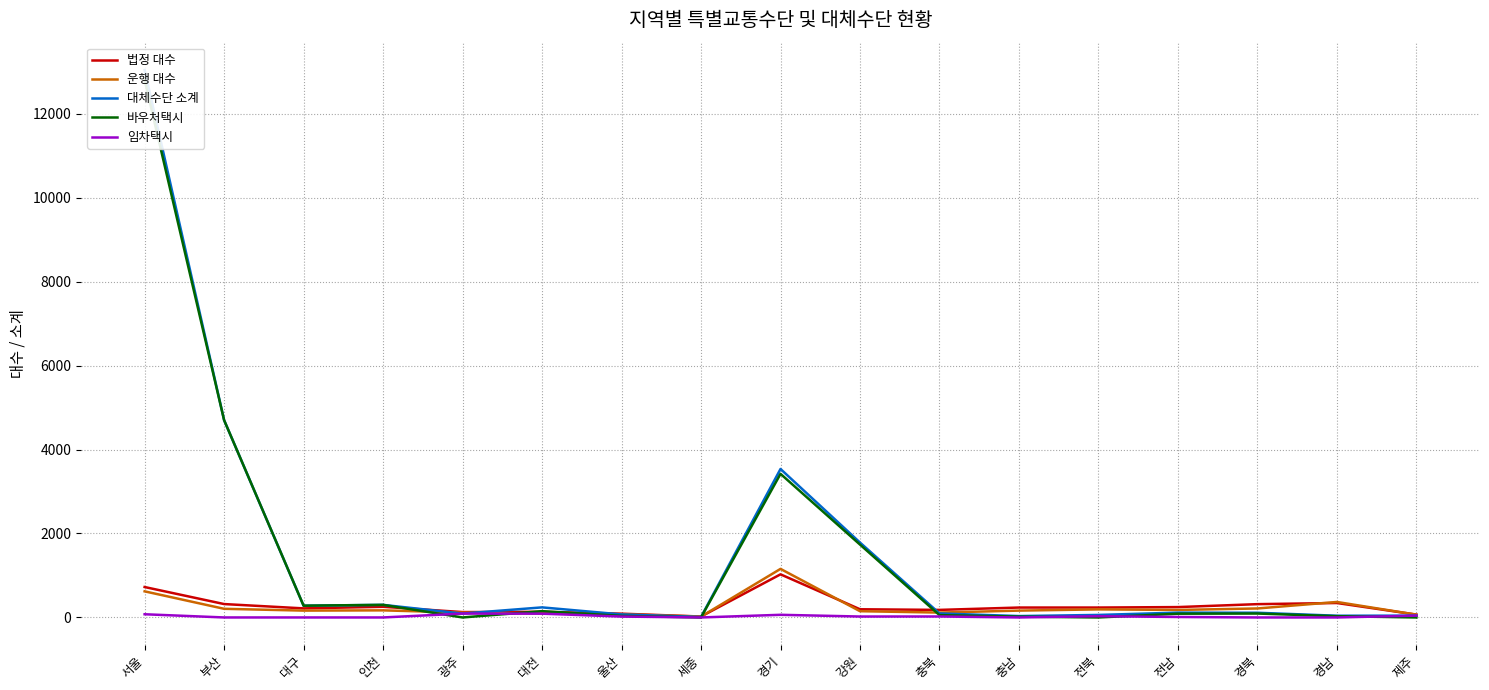

At which category is the sum across all series the highest?

서울